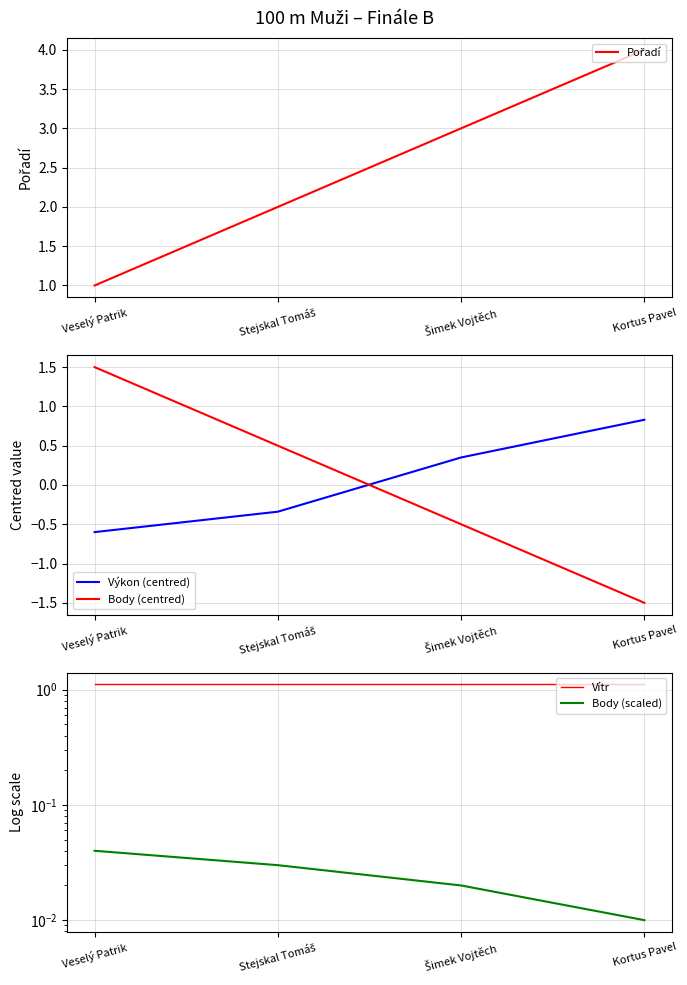

True or false: Vítr has more than 1 interior local peaks.

False